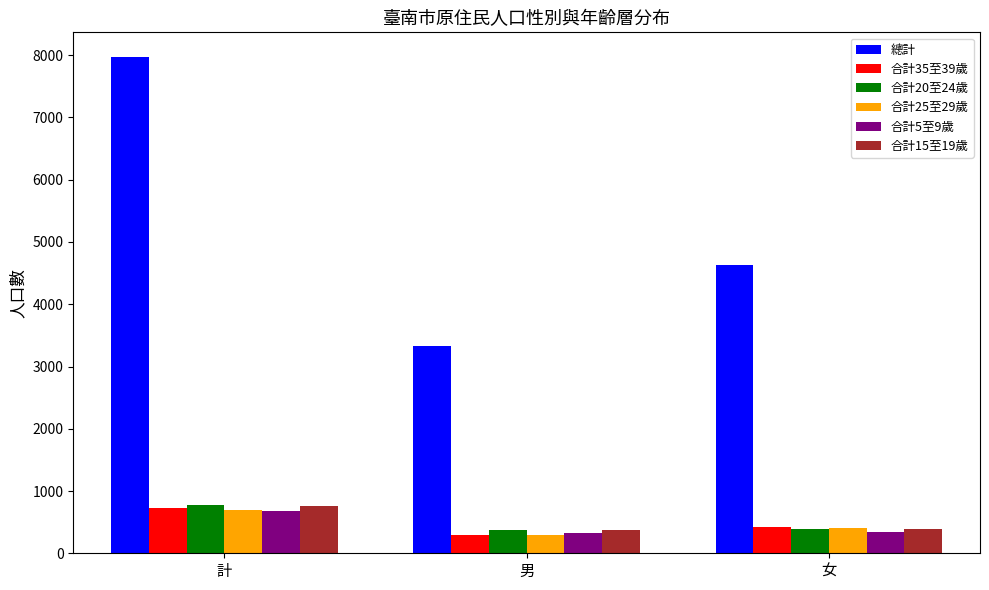

Does the chart contain stacked bars?

No